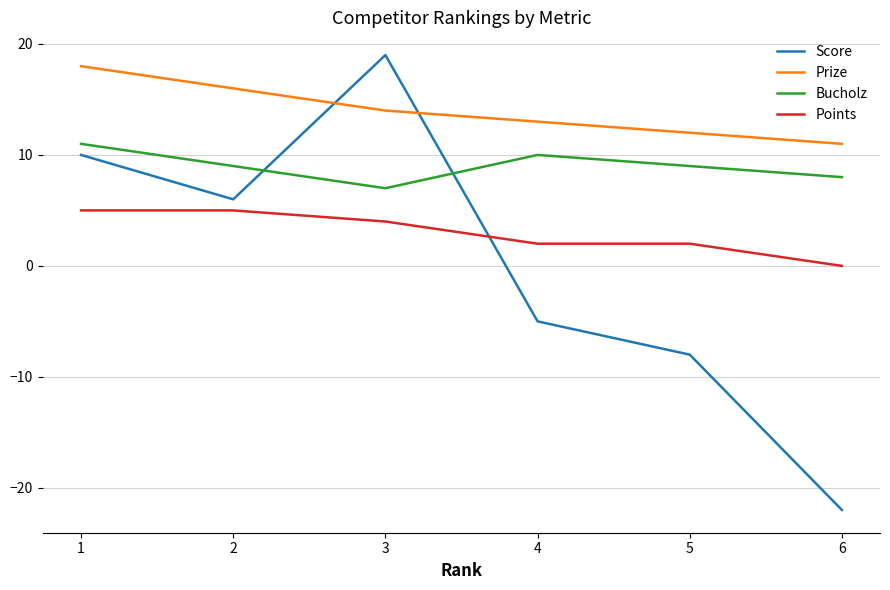

Which series ends up on top after the final intersection of Score and Points?

Points